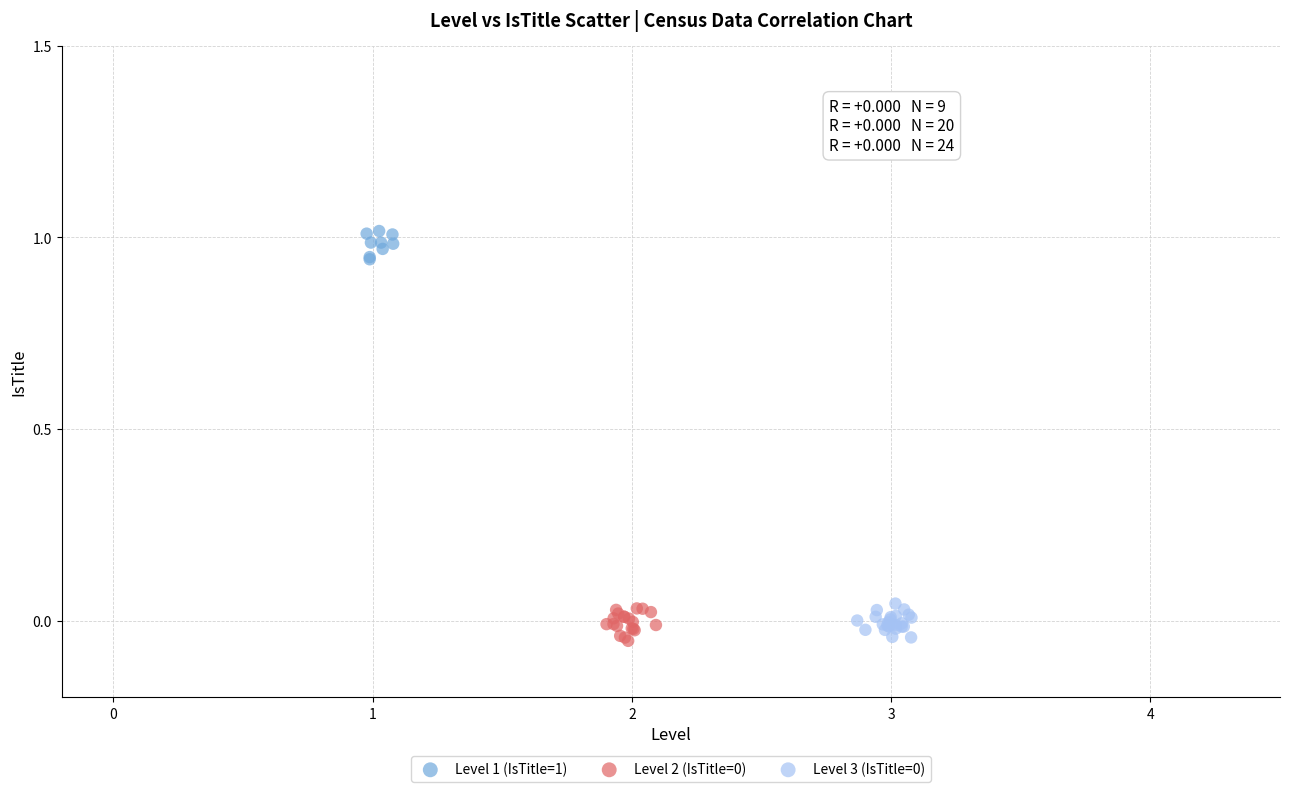

Which series reaches the maximum Y coordinate?

Level 1 (IsTitle=1)